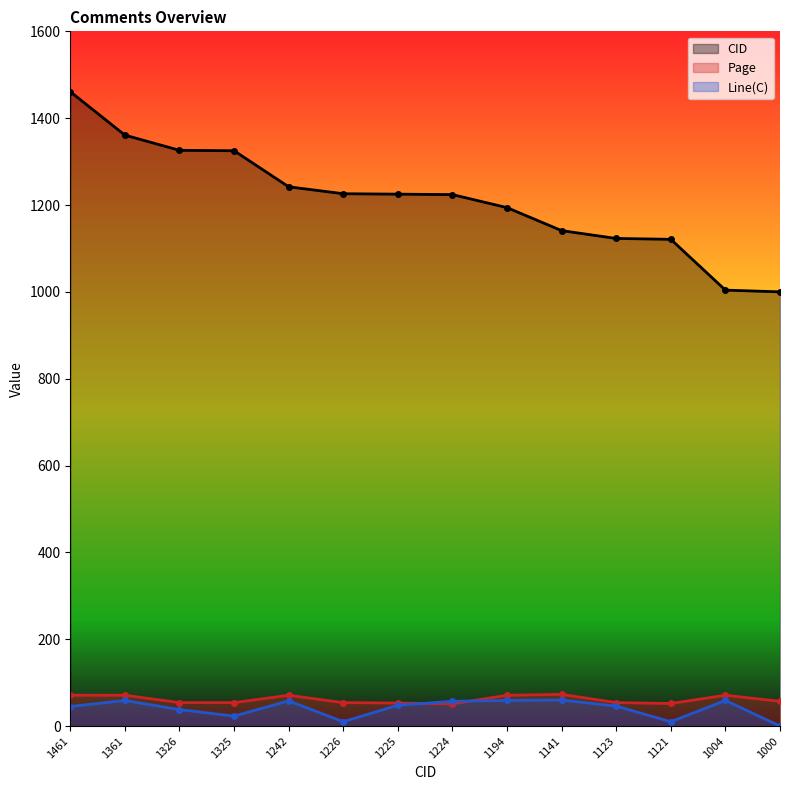

What is the value of the CID point at the 14th from the left?

1000